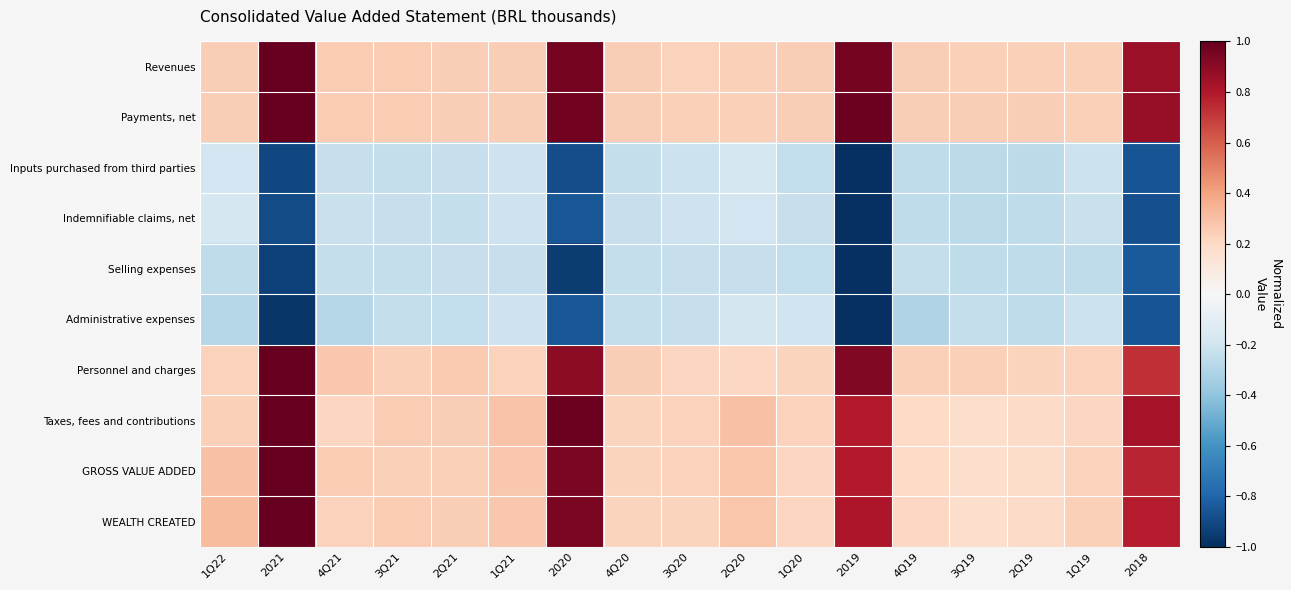

Reading left to right, extract all data points from this chart.

Revenues: 1Q22=0.2	2021=1.0	4Q21=0.3	3Q21=0.3	2Q21=0.2	1Q21=0.2	2020=1.0	4Q20=0.2	3Q20=0.2	2Q20=0.2	1Q20=0.2	2019=1.0	4Q19=0.2	3Q19=0.2	2Q19=0.2	1Q19=0.2	2018=0.9
Payments, net: 1Q22=0.2	2021=1.0	4Q21=0.3	3Q21=0.3	2Q21=0.2	1Q21=0.2	2020=1.0	4Q20=0.2	3Q20=0.2	2Q20=0.2	1Q20=0.2	2019=1.0	4Q19=0.2	3Q19=0.2	2Q19=0.2	1Q19=0.2	2018=0.9
Inputs purchased from third parties: 1Q22=-0.2	2021=-0.9	4Q21=-0.2	3Q21=-0.2	2Q21=-0.2	1Q21=-0.2	2020=-0.9	4Q20=-0.2	3Q20=-0.2	2Q20=-0.2	1Q20=-0.2	2019=-1.0	4Q19=-0.3	3Q19=-0.3	2Q19=-0.3	1Q19=-0.2	2018=-0.9
Indemnifiable claims, net: 1Q22=-0.2	2021=-0.9	4Q21=-0.2	3Q21=-0.2	2Q21=-0.2	1Q21=-0.2	2020=-0.9	4Q20=-0.2	3Q20=-0.2	2Q20=-0.2	1Q20=-0.2	2019=-1.0	4Q19=-0.3	3Q19=-0.3	2Q19=-0.3	1Q19=-0.2	2018=-0.9
Selling expenses: 1Q22=-0.3	2021=-0.9	4Q21=-0.2	3Q21=-0.2	2Q21=-0.2	1Q21=-0.2	2020=-1.0	4Q20=-0.2	3Q20=-0.2	2Q20=-0.2	1Q20=-0.2	2019=-1.0	4Q19=-0.2	3Q19=-0.3	2Q19=-0.3	1Q19=-0.3	2018=-0.8
Administrative expenses: 1Q22=-0.3	2021=-1.0	4Q21=-0.3	3Q21=-0.2	2Q21=-0.2	1Q21=-0.2	2020=-0.9	4Q20=-0.2	3Q20=-0.2	2Q20=-0.2	1Q20=-0.2	2019=-1.0	4Q19=-0.3	3Q19=-0.2	2Q19=-0.3	1Q19=-0.2	2018=-0.9
Personnel and charges: 1Q22=0.2	2021=1.0	4Q21=0.3	3Q21=0.2	2Q21=0.3	1Q21=0.2	2020=0.9	4Q20=0.2	3Q20=0.2	2Q20=0.2	1Q20=0.2	2019=0.9	4Q19=0.2	3Q19=0.2	2Q19=0.2	1Q19=0.2	2018=0.7
Taxes, fees and contributions: 1Q22=0.2	2021=1.0	4Q21=0.2	3Q21=0.3	2Q21=0.2	1Q21=0.3	2020=1.0	4Q20=0.2	3Q20=0.2	2Q20=0.3	1Q20=0.2	2019=0.8	4Q19=0.2	3Q19=0.2	2Q19=0.2	1Q19=0.2	2018=0.8
GROSS VALUE ADDED: 1Q22=0.3	2021=1.0	4Q21=0.3	3Q21=0.2	2Q21=0.2	1Q21=0.3	2020=0.9	4Q20=0.2	3Q20=0.2	2Q20=0.3	1Q20=0.2	2019=0.8	4Q19=0.2	3Q19=0.2	2Q19=0.2	1Q19=0.2	2018=0.8
WEALTH CREATED: 1Q22=0.3	2021=1.0	4Q21=0.2	3Q21=0.3	2Q21=0.2	1Q21=0.3	2020=0.9	4Q20=0.2	3Q20=0.2	2Q20=0.3	1Q20=0.2	2019=0.8	4Q19=0.2	3Q19=0.2	2Q19=0.2	1Q19=0.2	2018=0.8